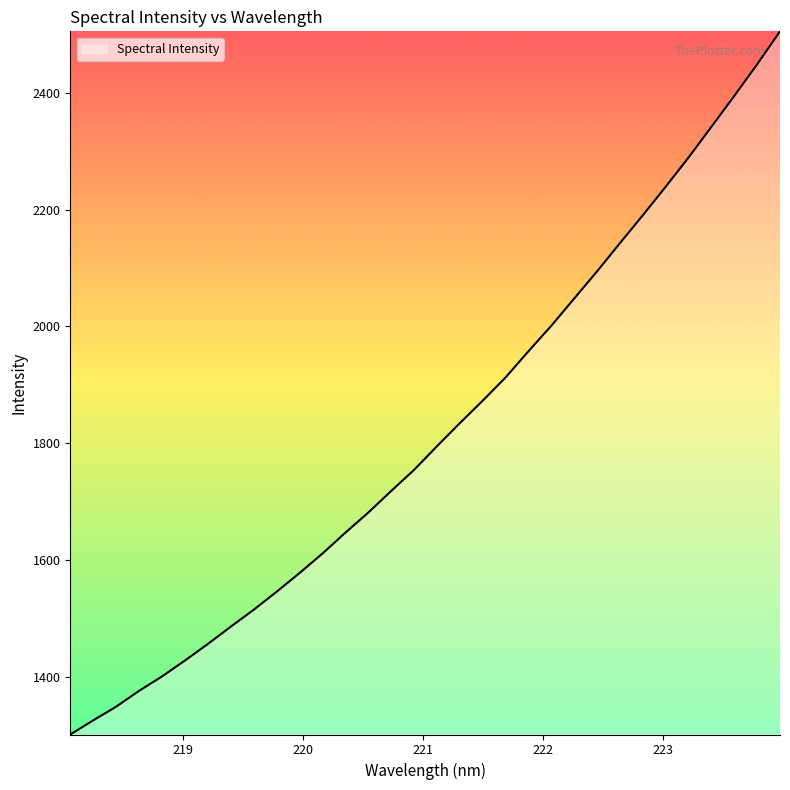

What is the minimum value shown in the chart?

1301.9